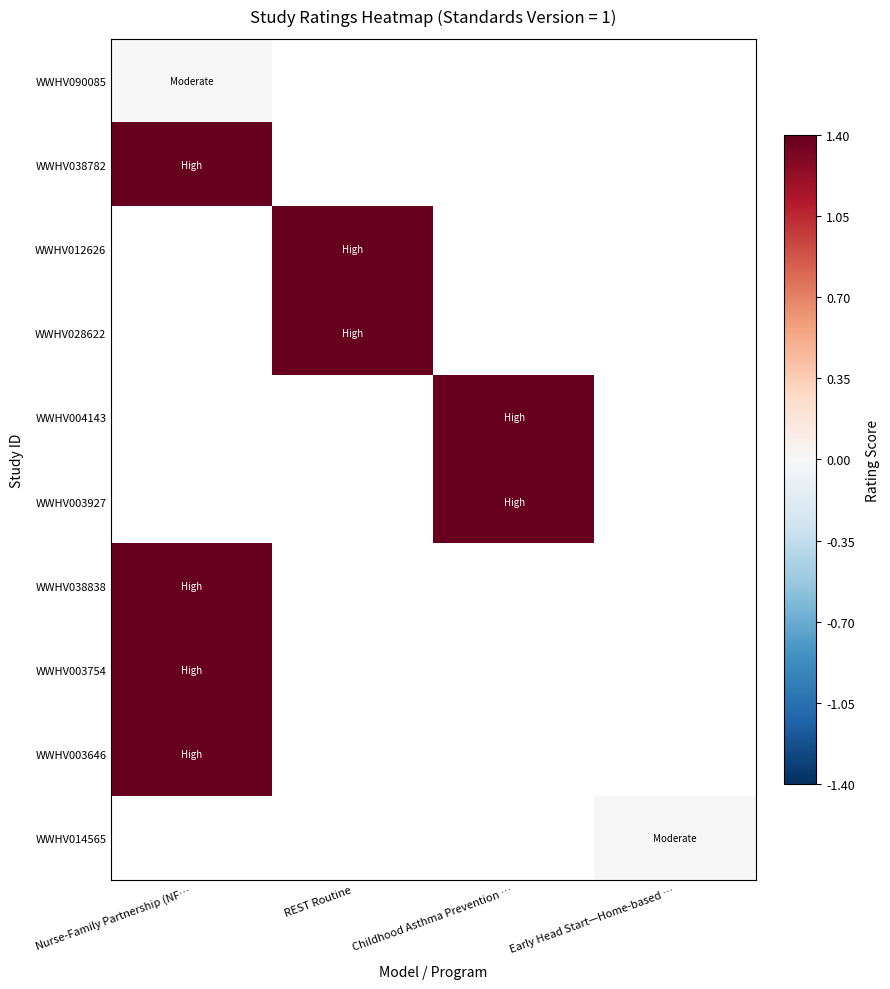

Which has a higher value, REST Routine or Childhood Asthma Prevention …?

Childhood Asthma Prevention …